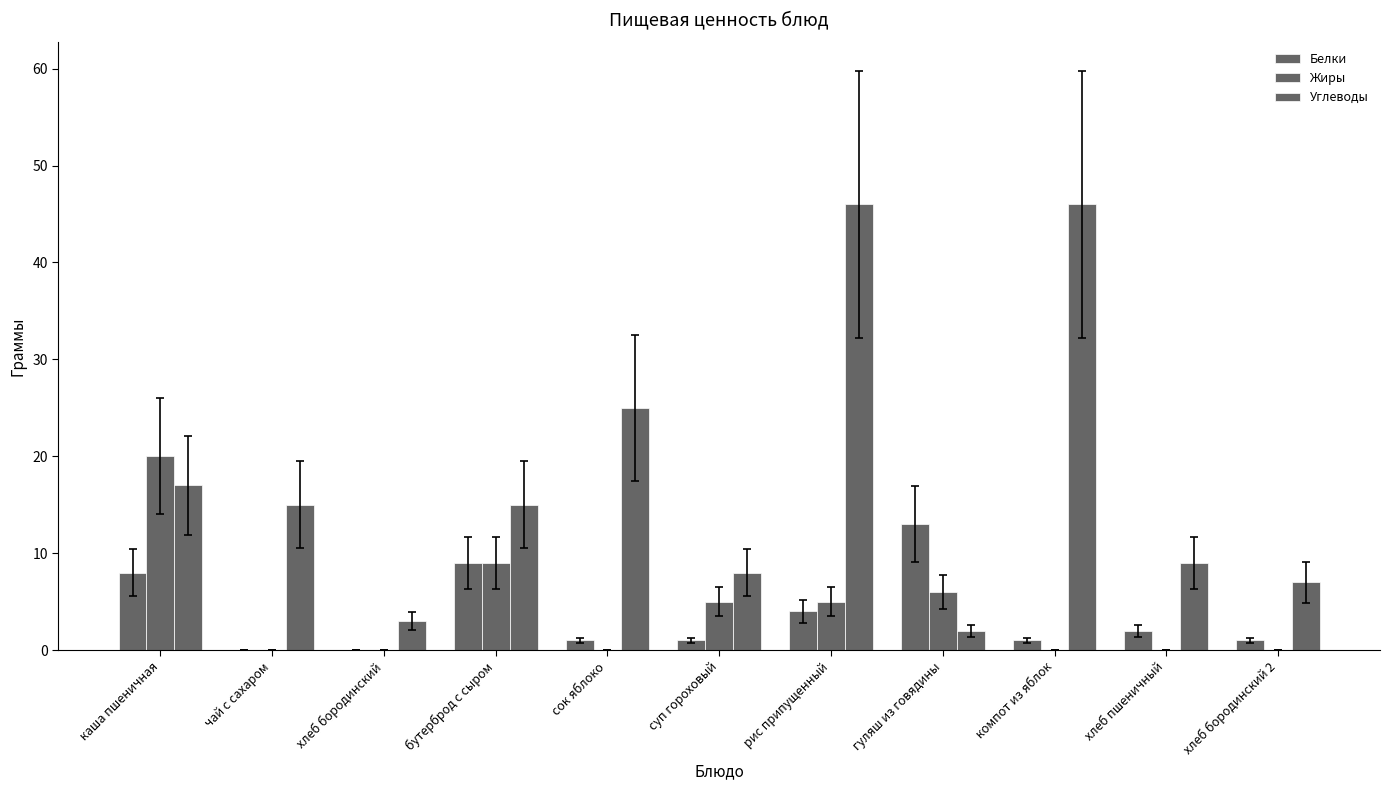

How many series are shown in this chart?

3